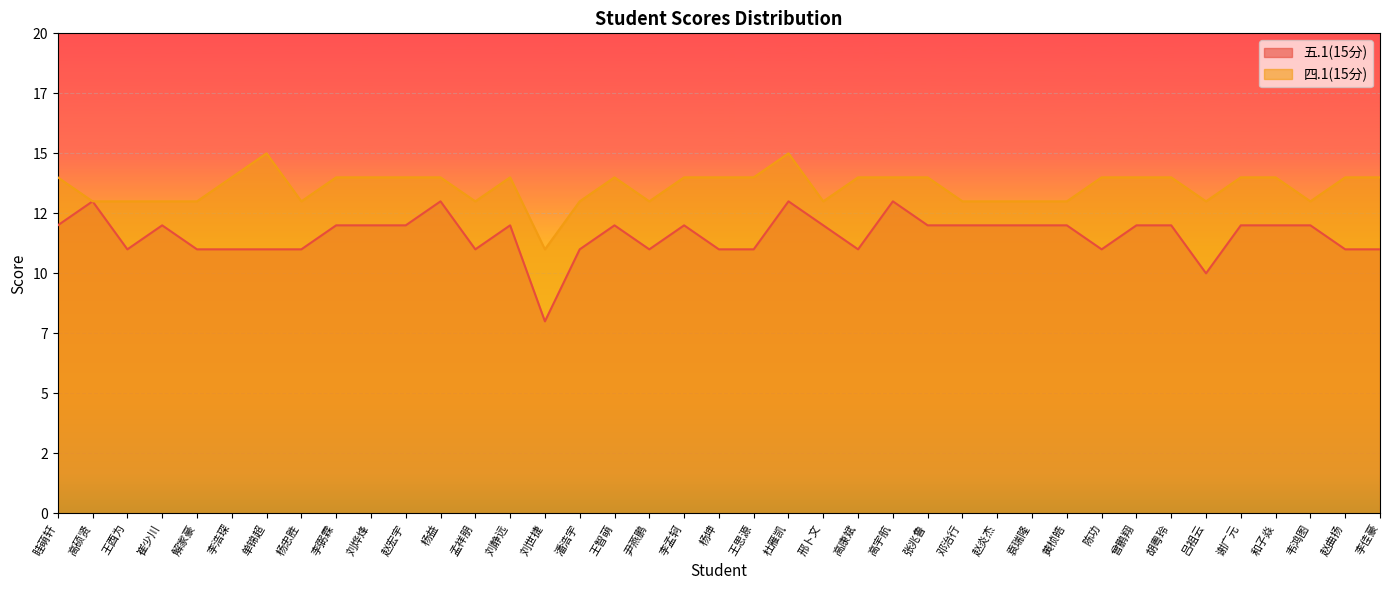

Is it true that 四.1(15分) equals 13 at 韦鸿图?

True